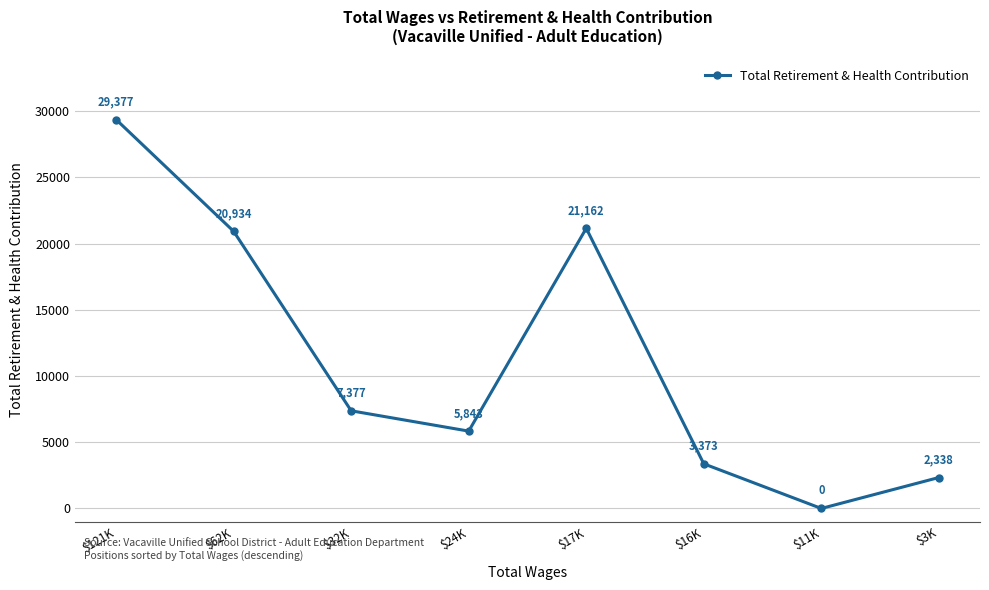

Rank the categories by value from lowest to highest.

$11K, $3K, $16K, $24K, $32K, $62K, $17K, $121K